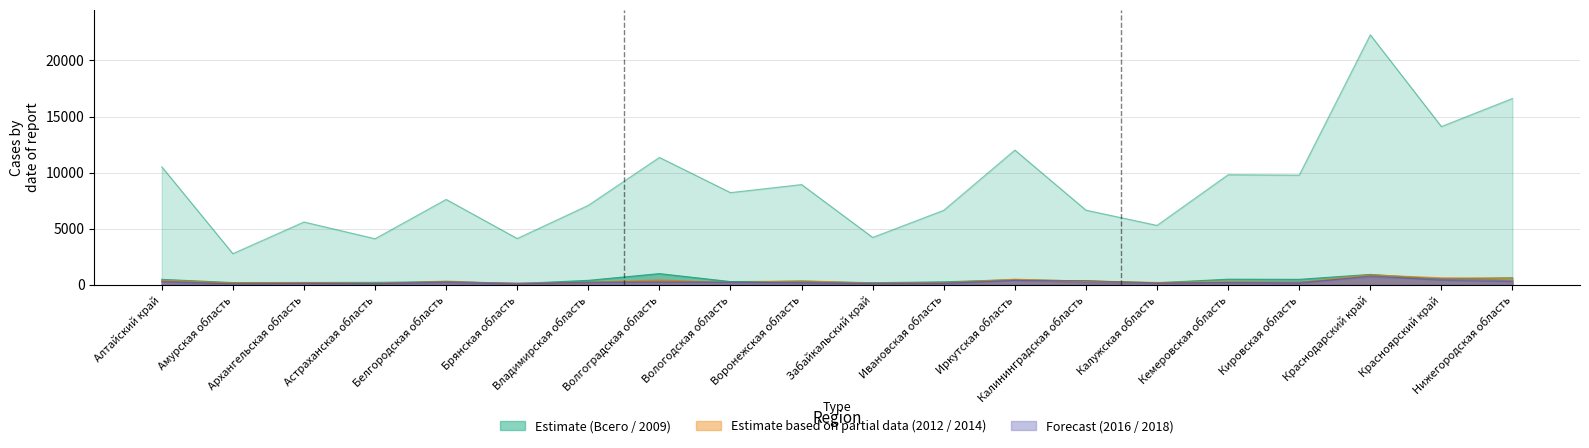

At how many categories does at least one series exceed 5523?

15